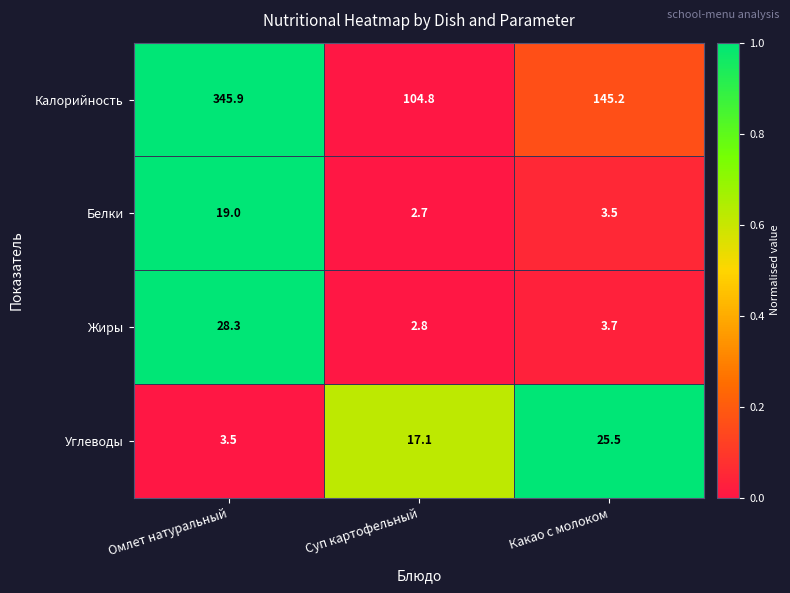

How many distinct data groups are displayed?

4